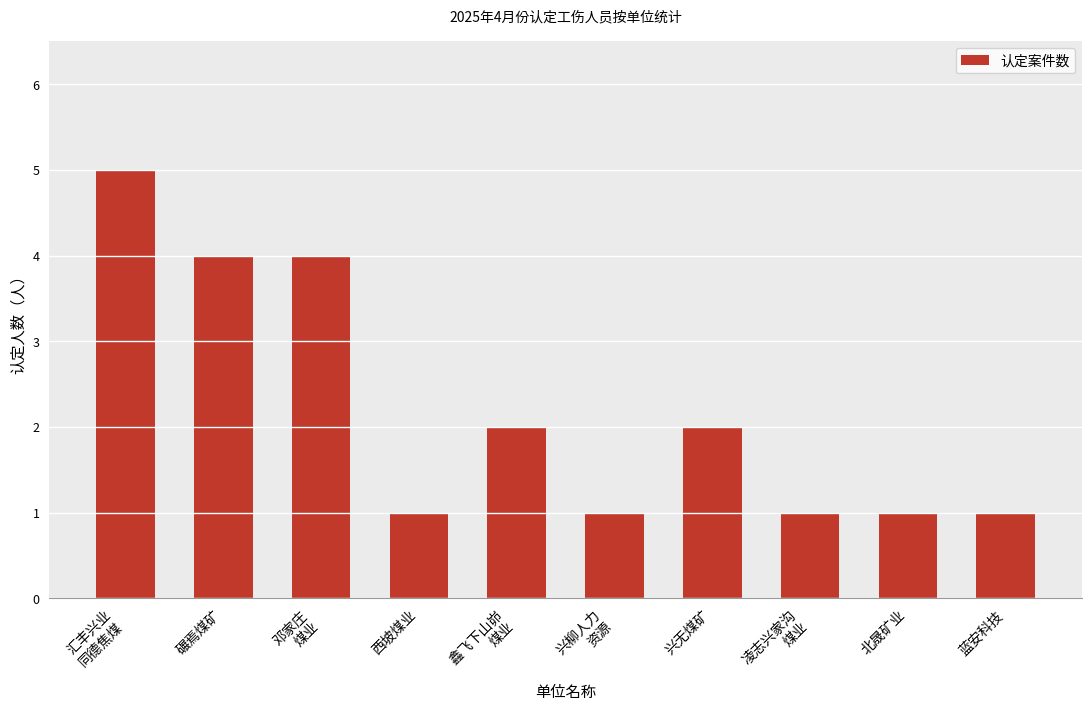

Is it true that the value at 汇丰兴业
同德焦煤 is 5?

True